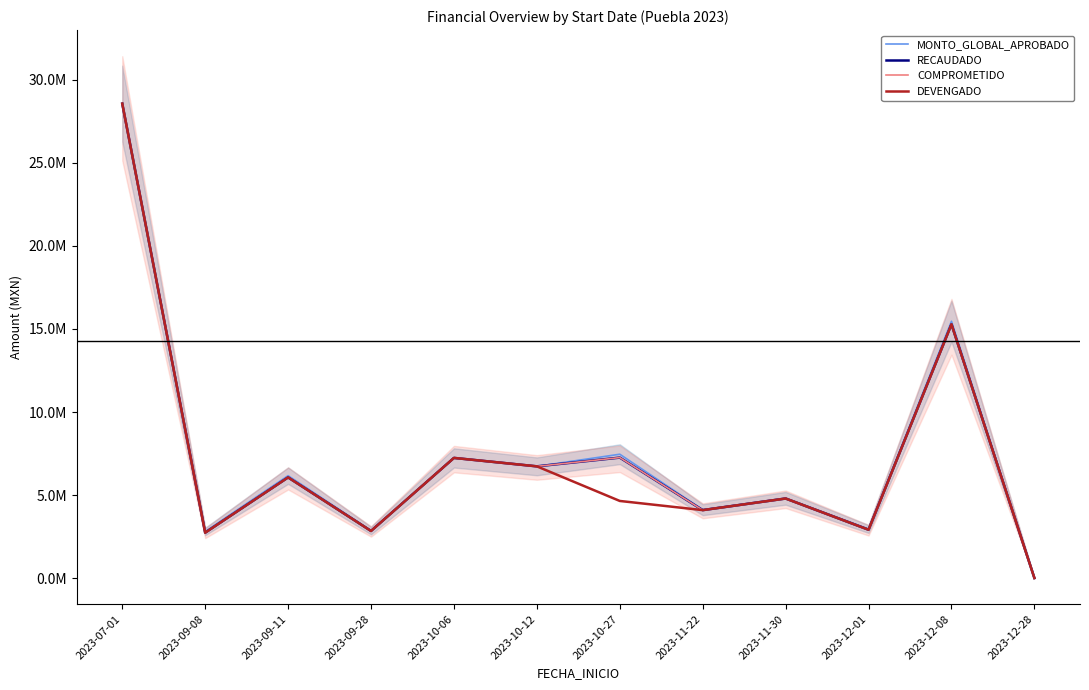

At 2023-10-27, list the series in order from largest to smallest.

MONTO_GLOBAL_APROBADO, RECAUDADO, COMPROMETIDO, DEVENGADO